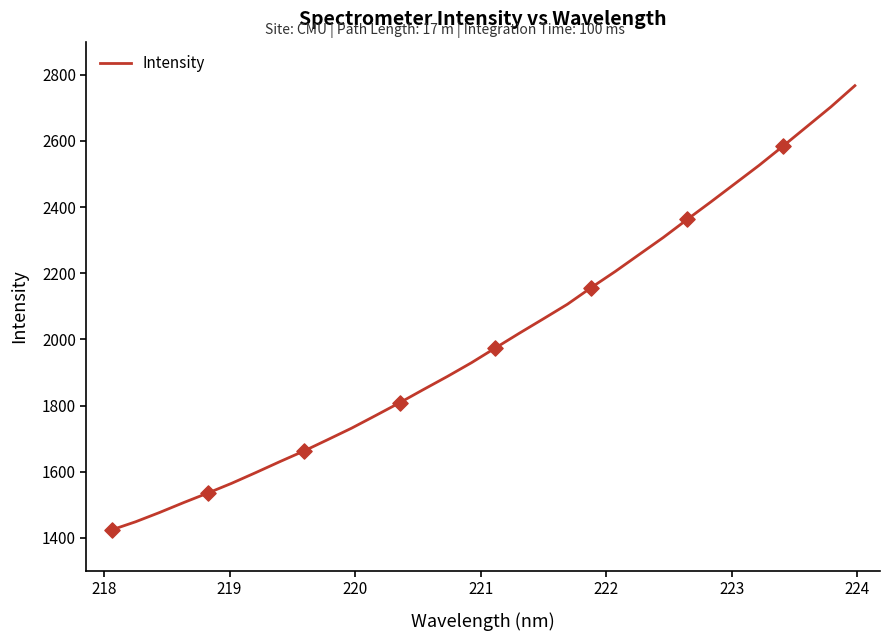

What is the smallest value displayed?

1424.1